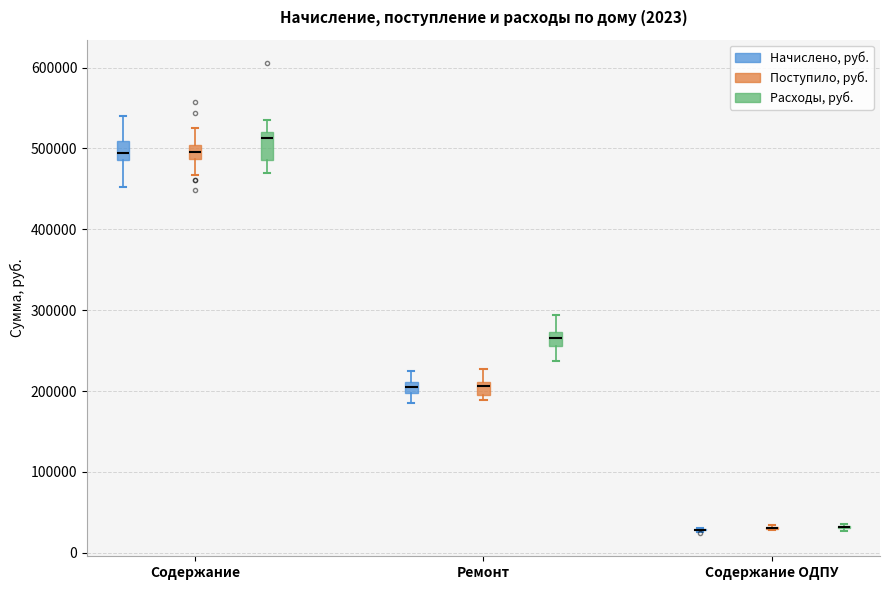

Which box is the tallest, from its lower edge to its upper edge?

Содержание (Расходы, руб.)